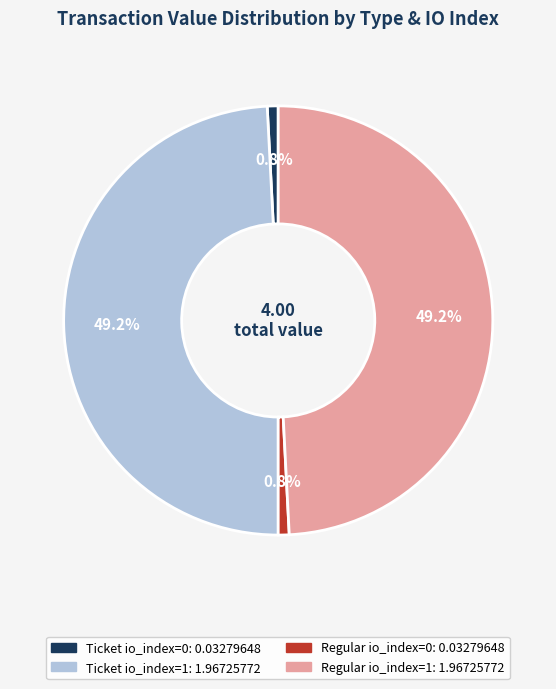

Count the number of slices in the pie.

4